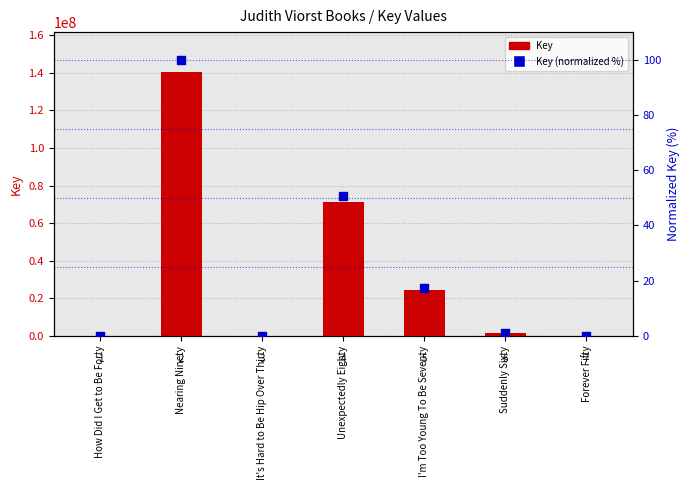

Which series reaches the minimum Y coordinate?

Key (normalized %)